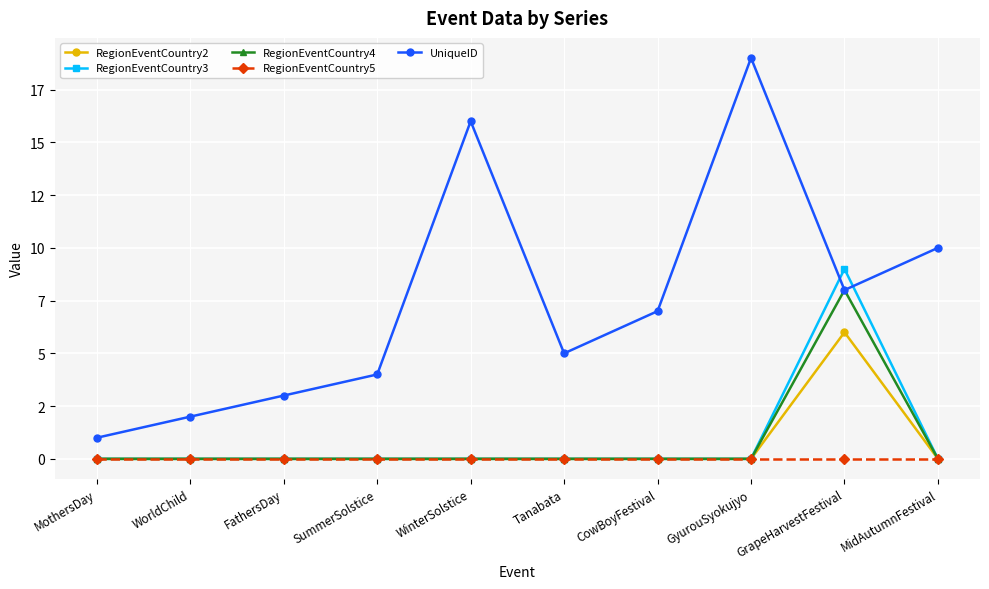

What is the maximum value for RegionEventCountry3?

9